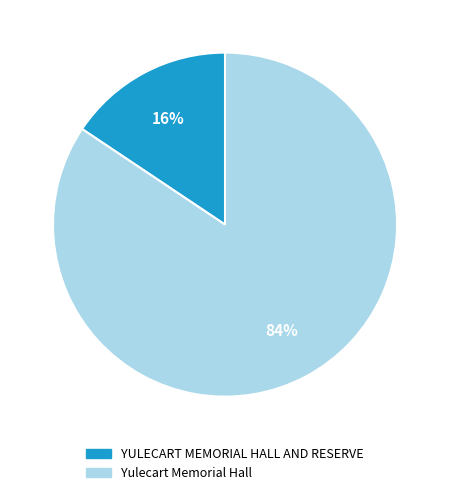

Does YULECART MEMORIAL HALL AND RESERVE represent more than half of the total?

No